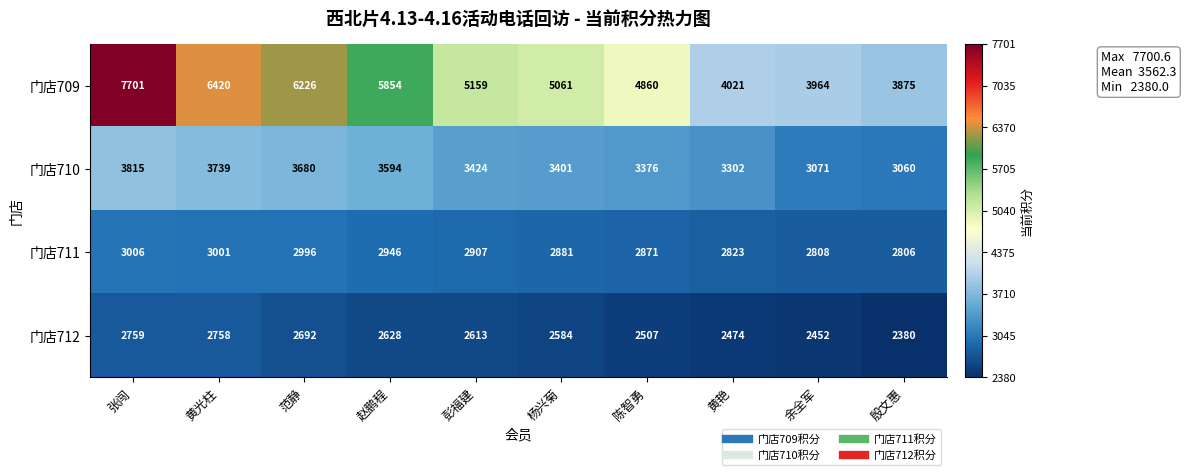

What is the difference between the second highest and minimum values in the 门店711 series?

195